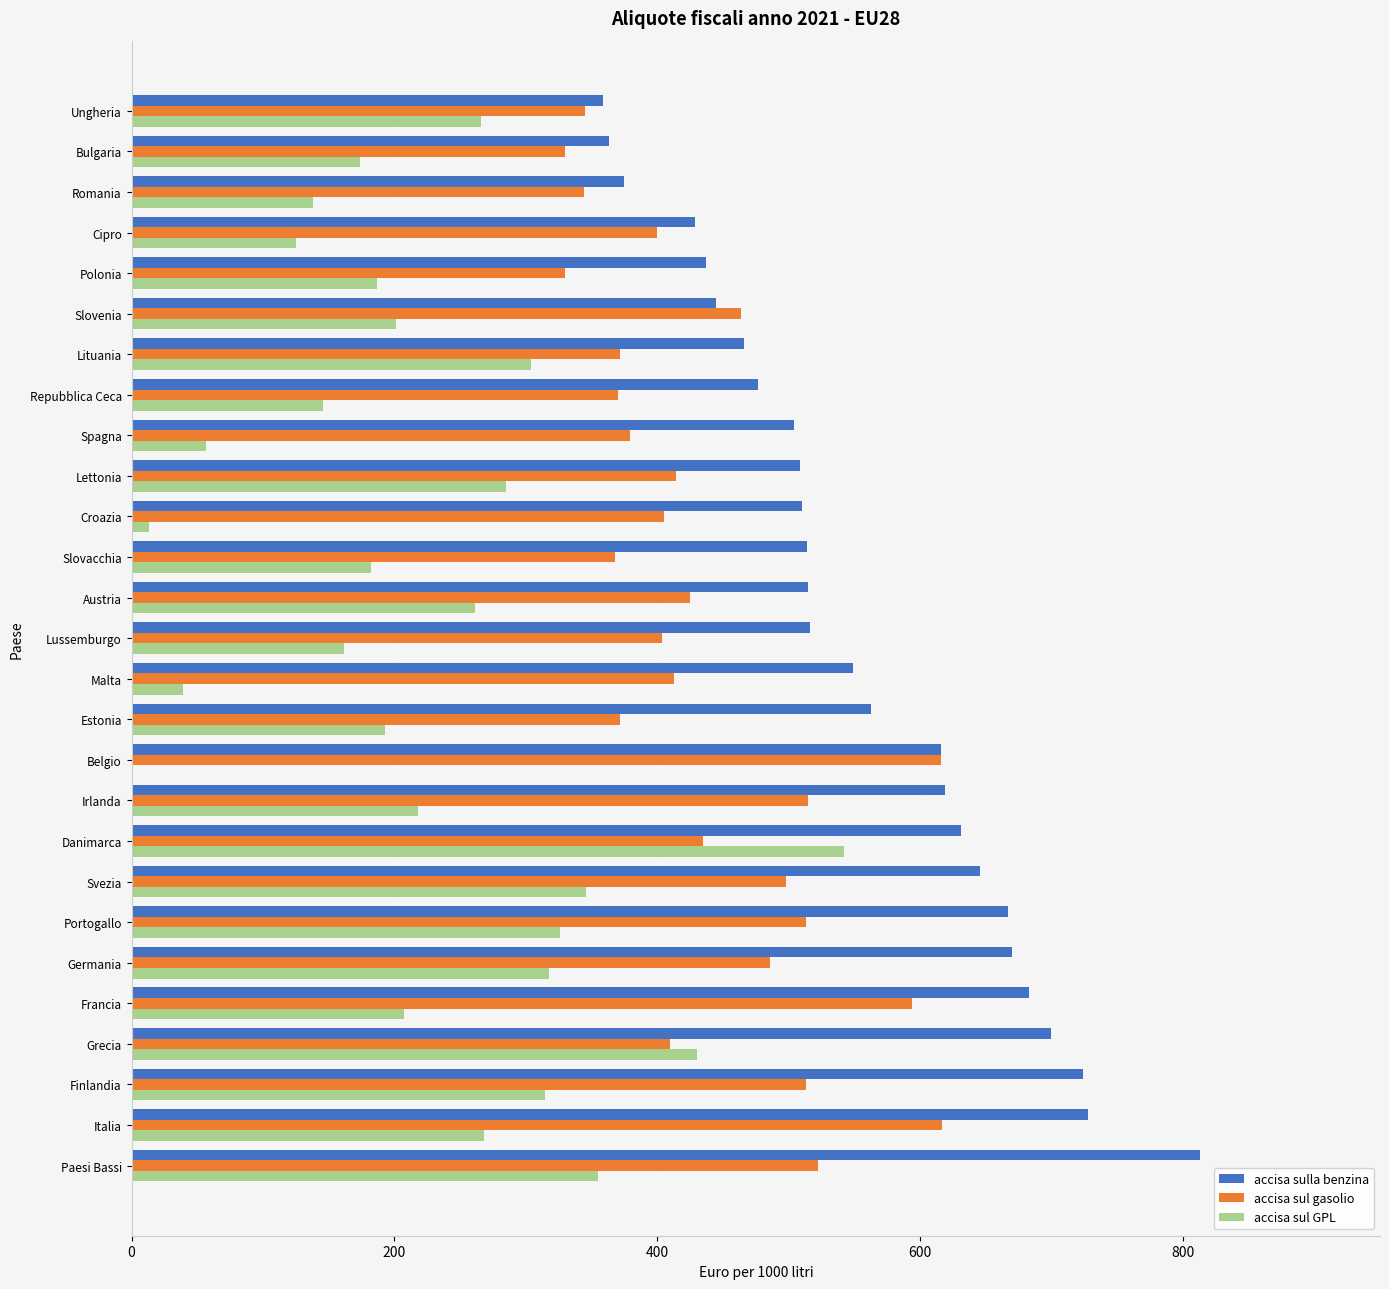

Which series has the largest total across all categories?

accisa sulla benzina